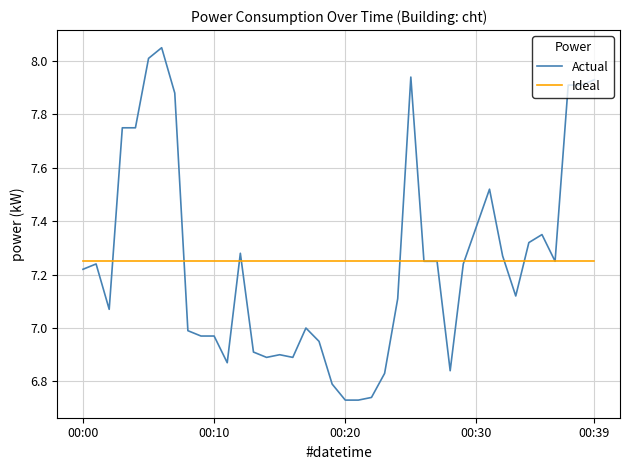

Which series has the widest spread of values?

Actual